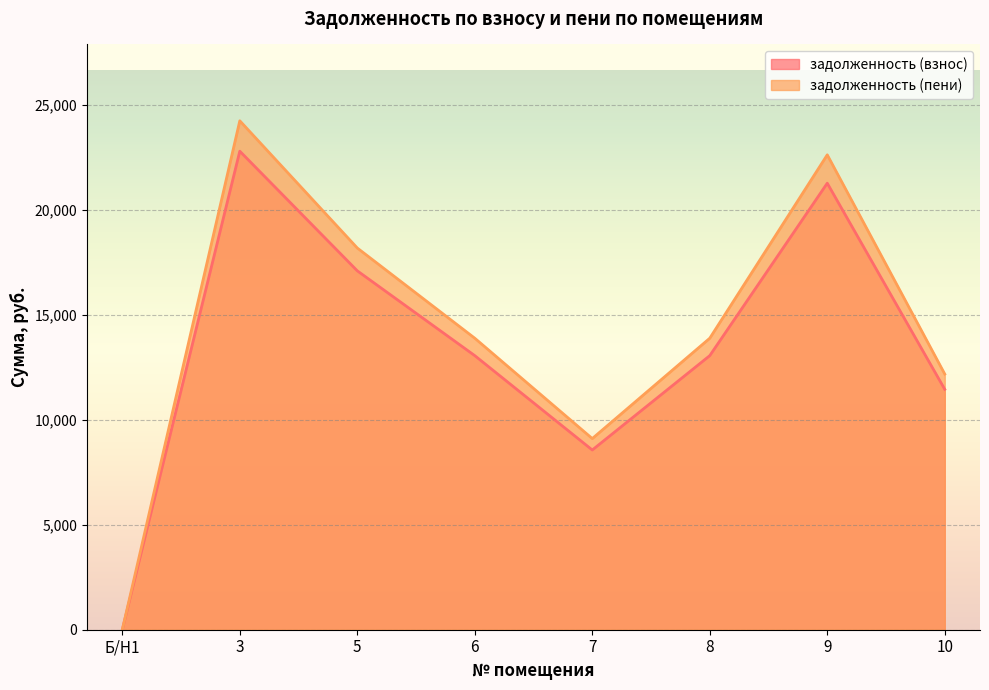

True or false: задолженность (взнос) and задолженность (пени) cross at least once.

False